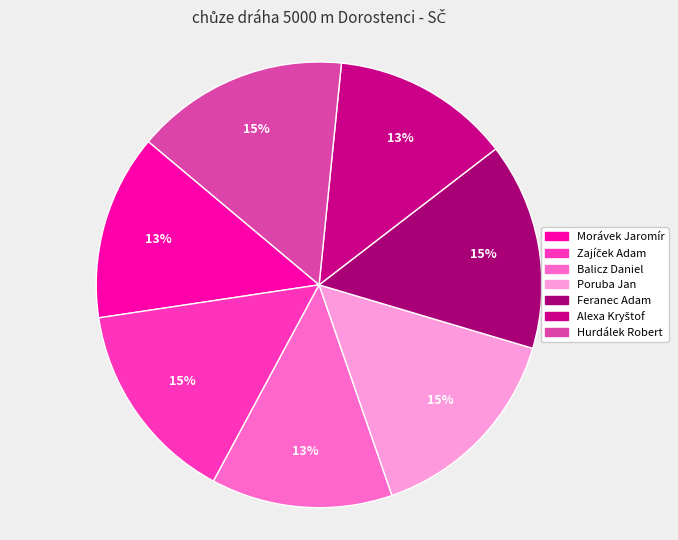

How many slices are in this pie chart?

7